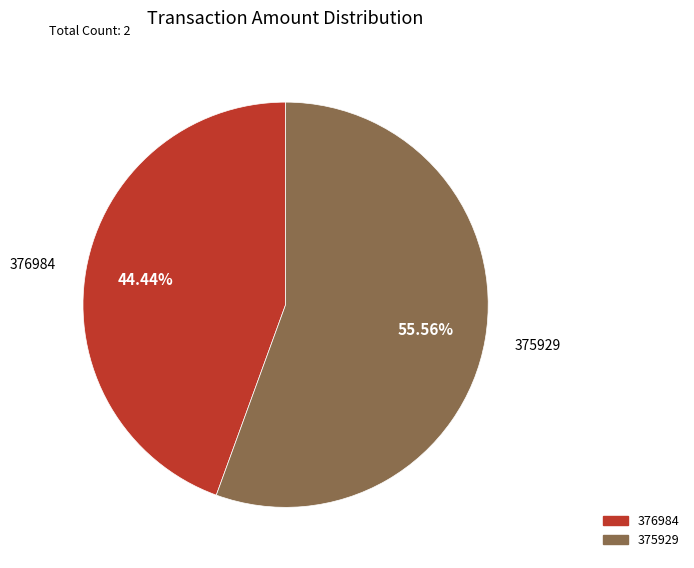

Rank the categories by value from highest to lowest.

375929, 376984